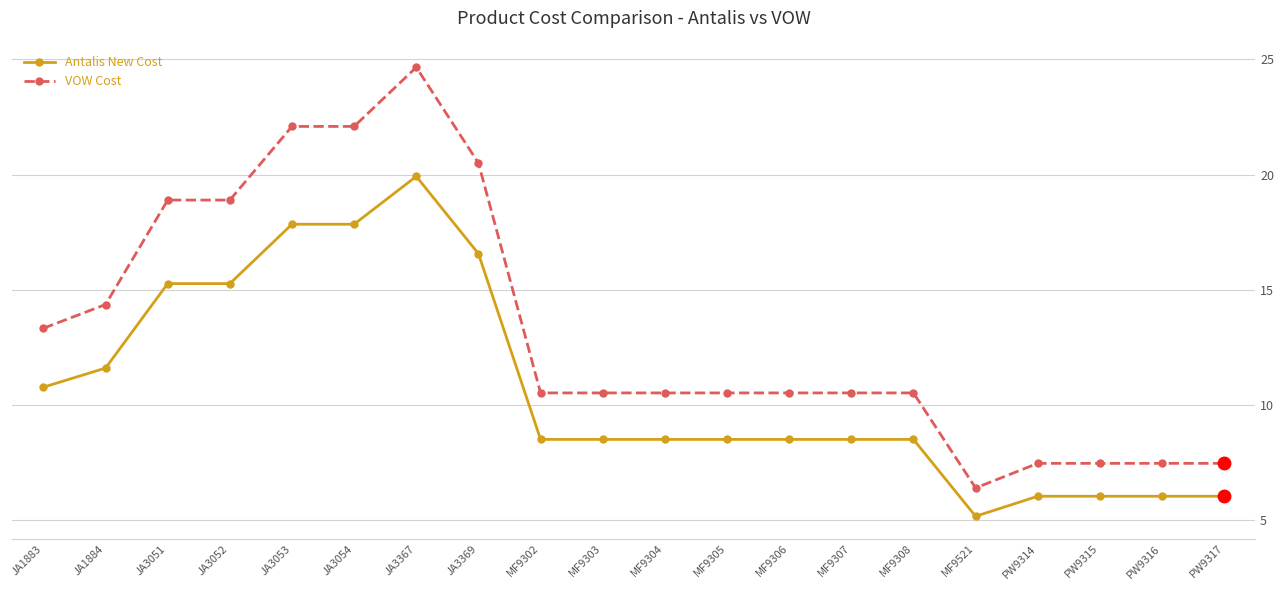

What position from the left is PW9317?

20